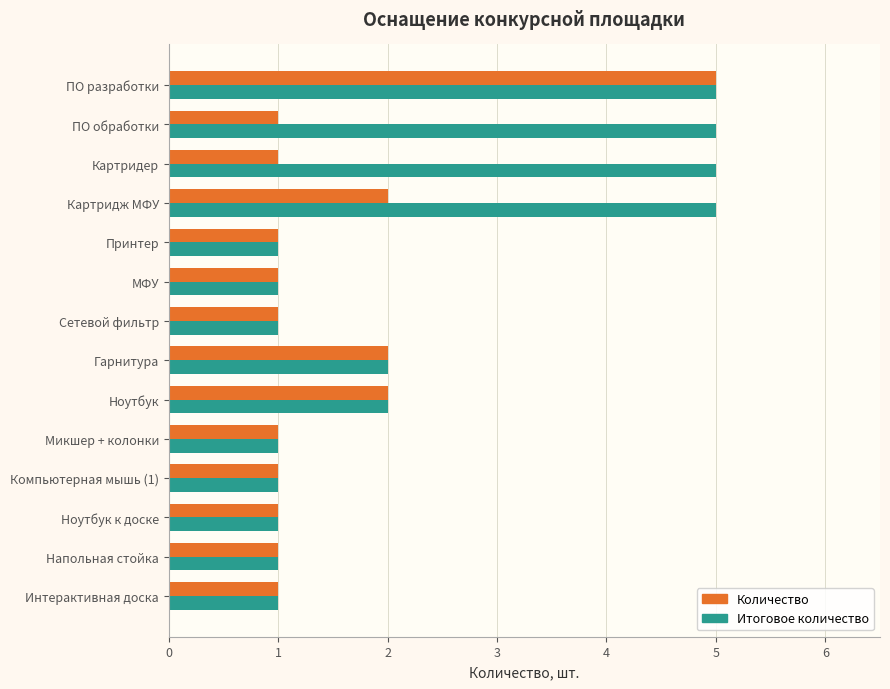

What is the sum of the Итоговое количество values at Картридж МФУ and ПО обработки?

10